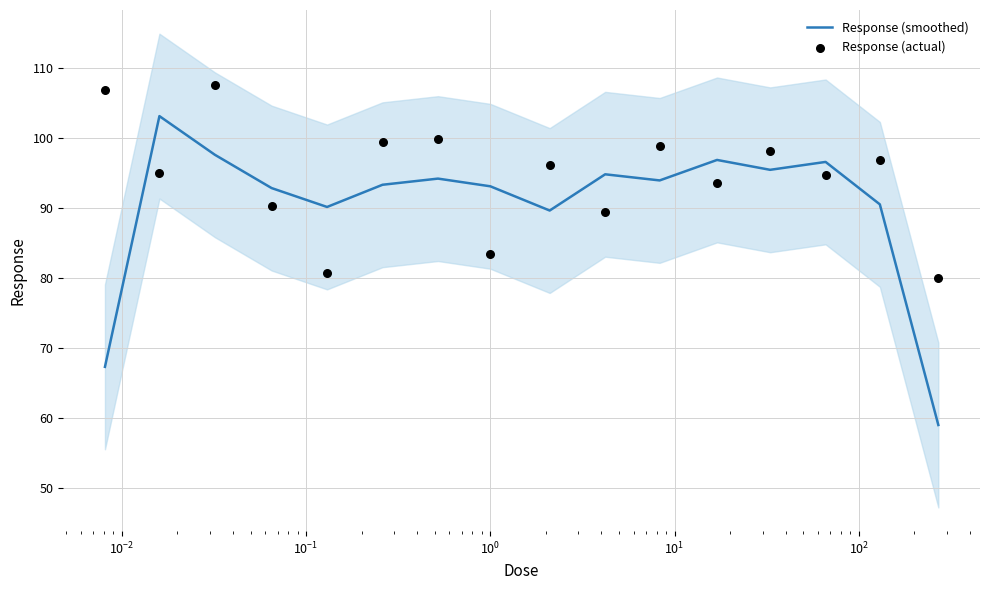

Which series contains the highest Y value?

Response (actual)